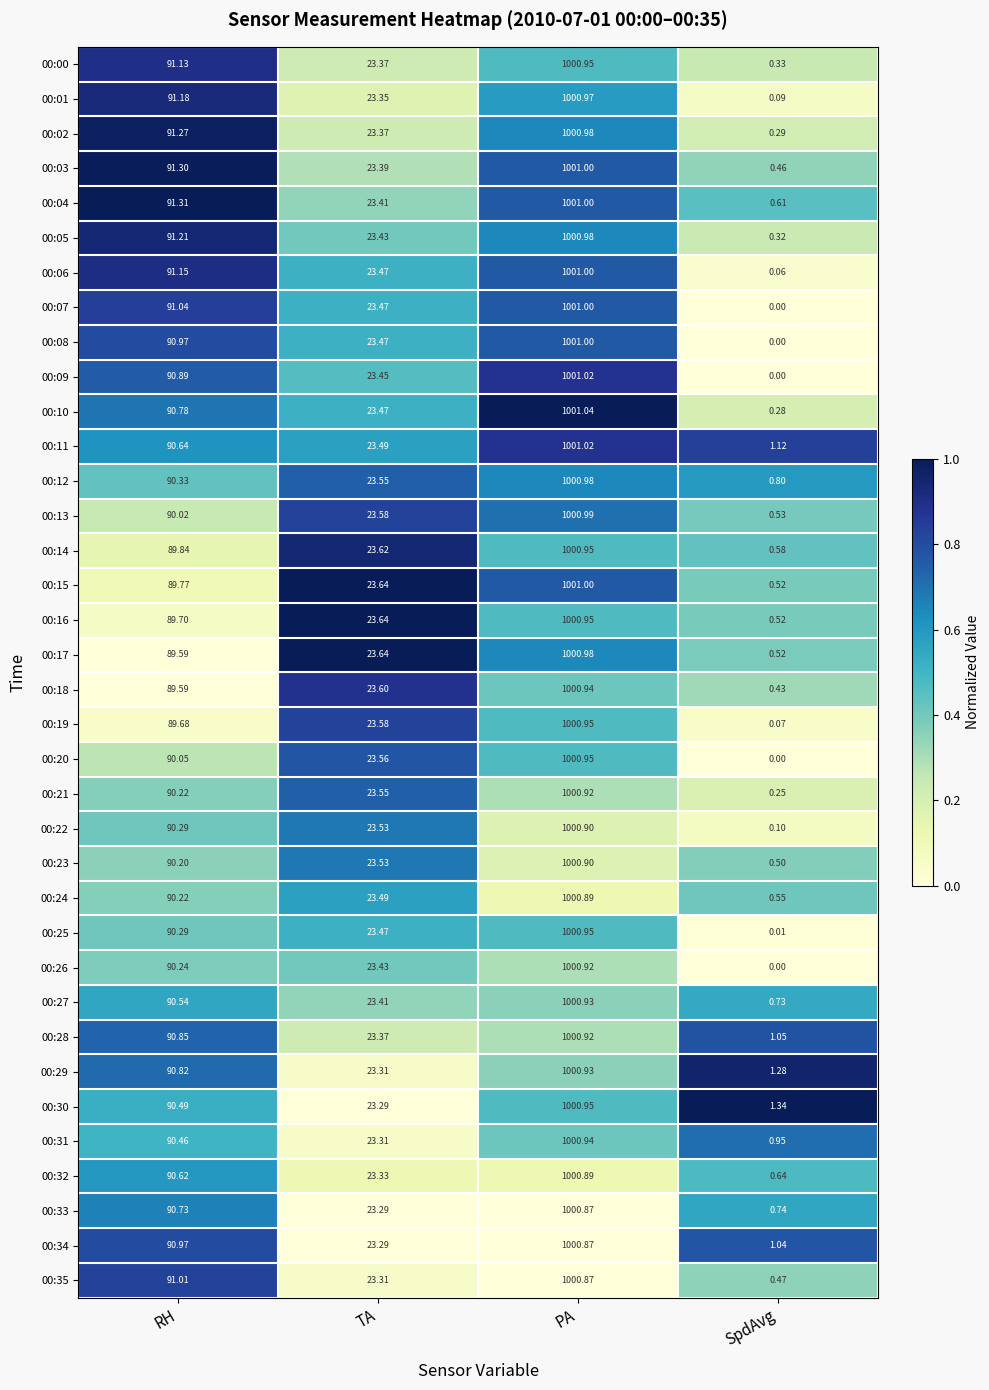

Which category has the lowest value in the 00:33 series?

SpdAvg